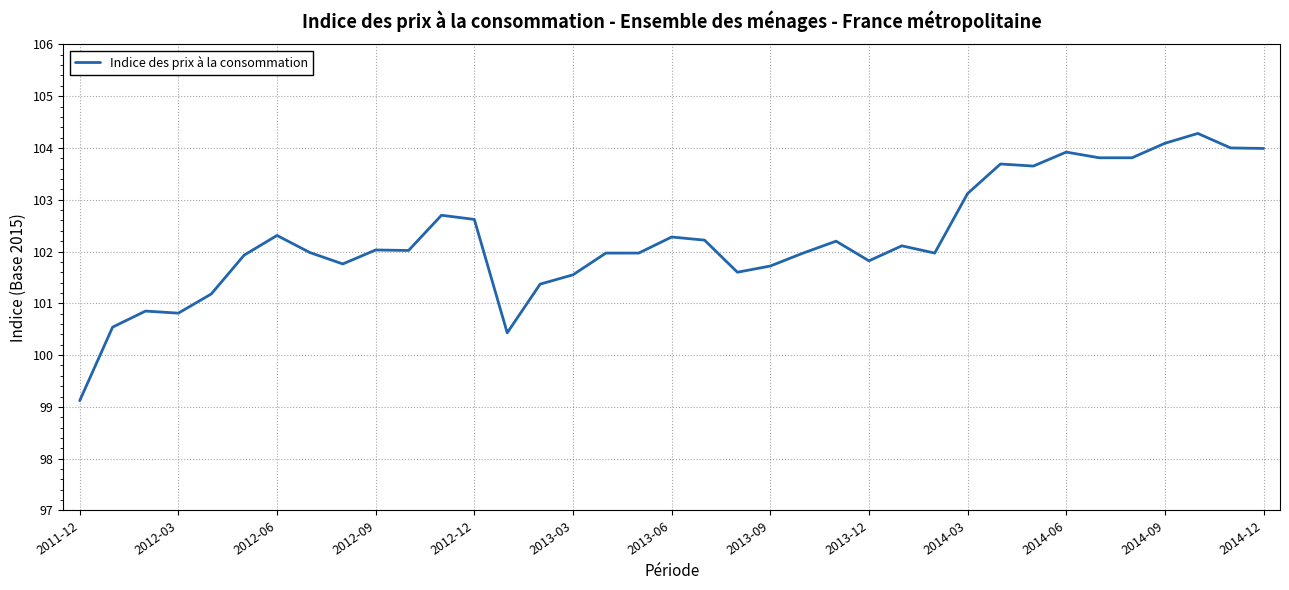

What is the minimum value shown in the chart?

99.1